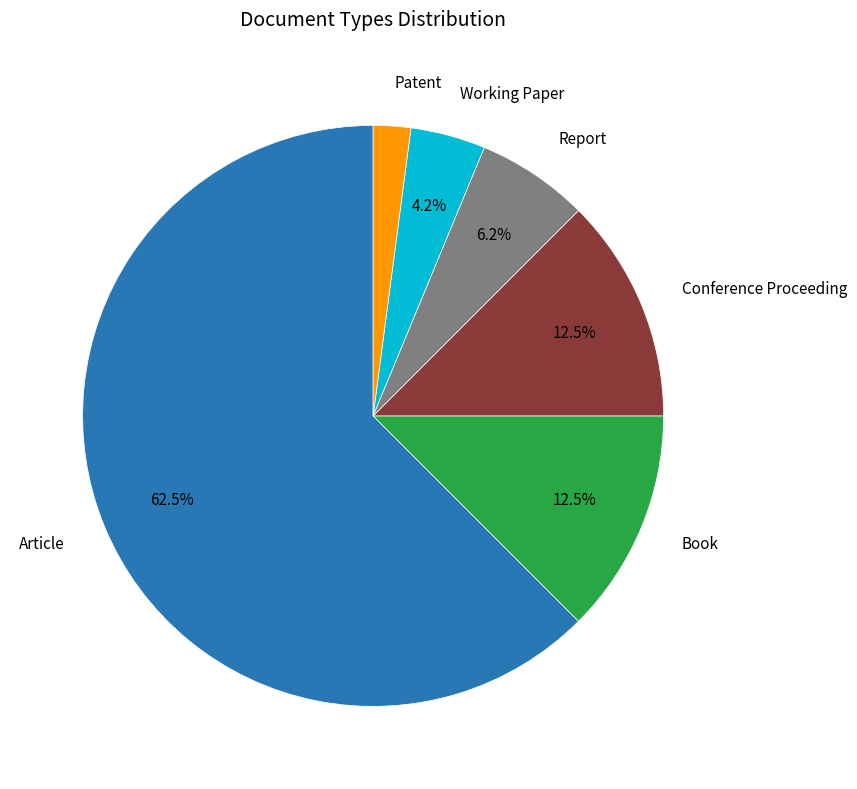

Is there a majority slice in this chart?

Yes